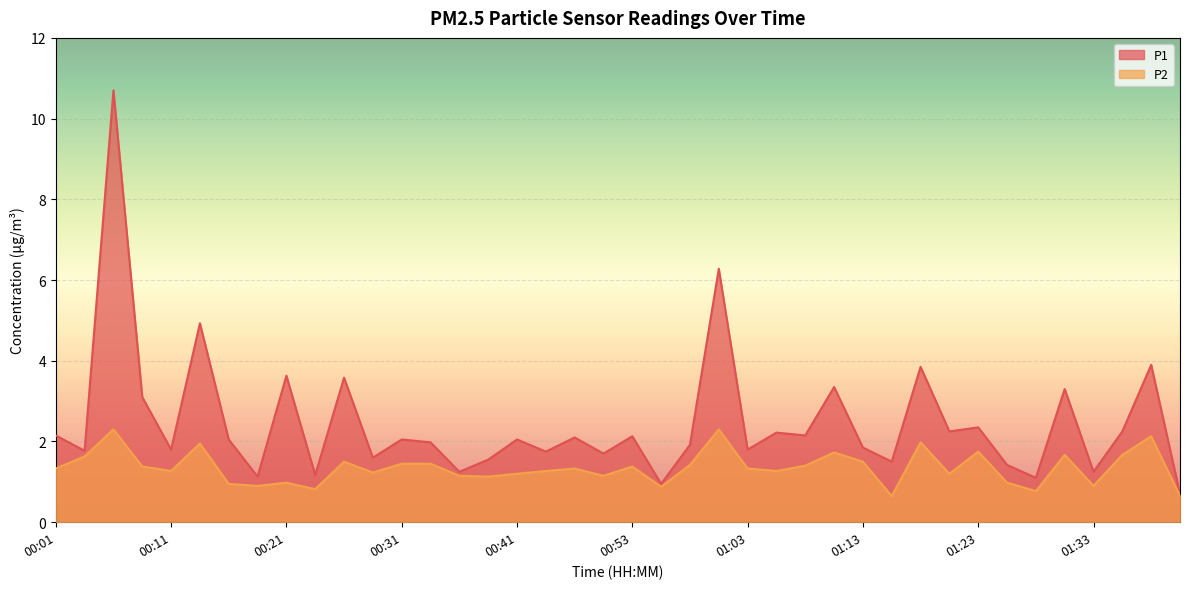

What position from the right is 01:06?

15